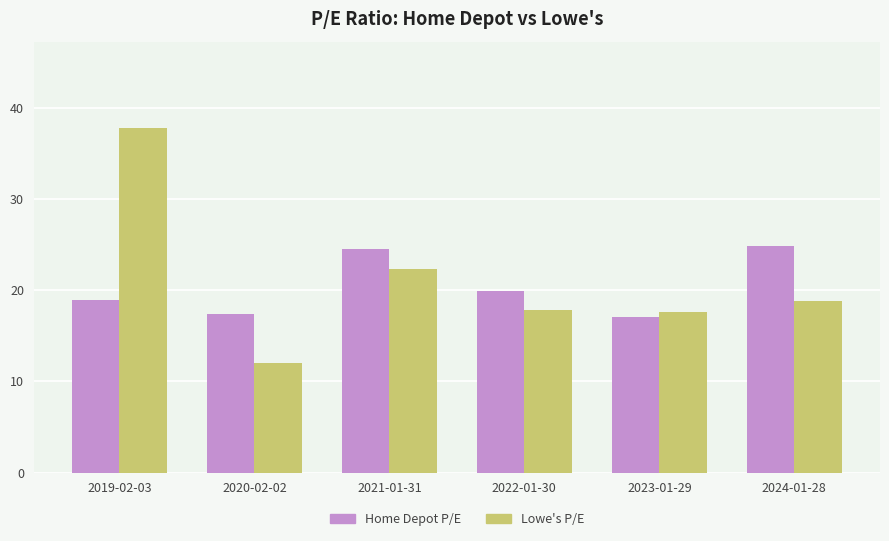

What is the spread (max minus min) of values at 2019-02-03?

18.9